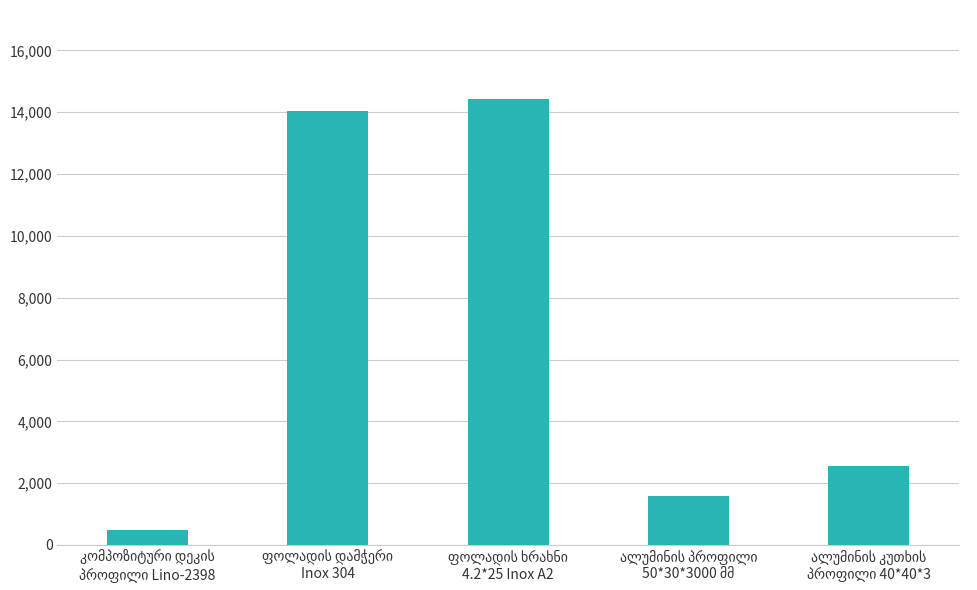

What is the value of the 5th bar from the left?

2546